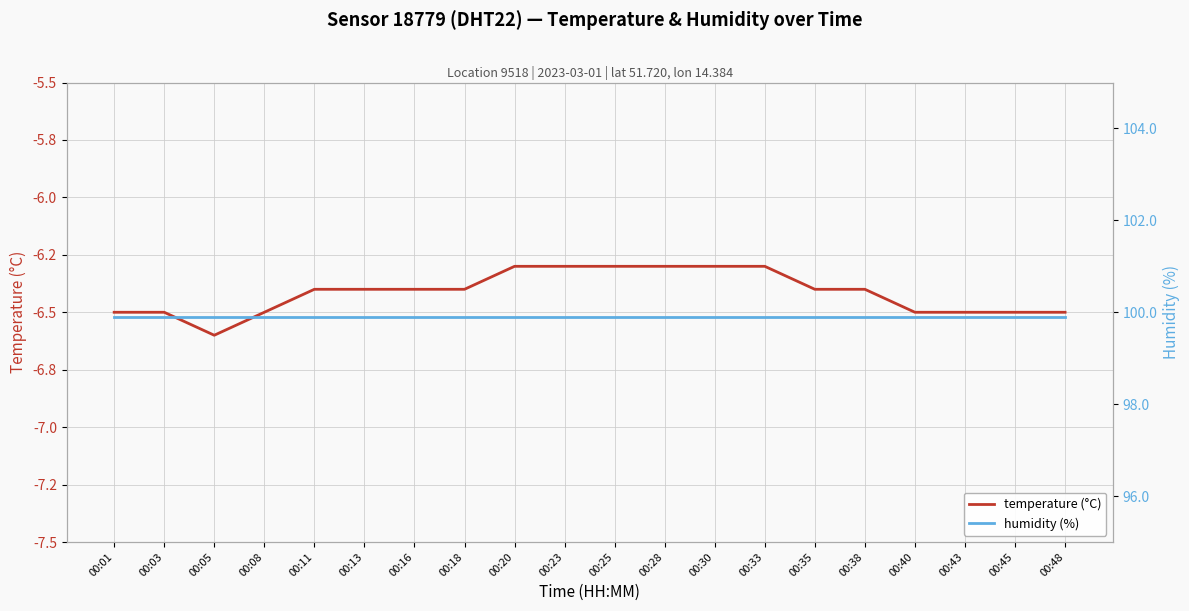

What is the value of the humidity (%) point at the 9th from the left?

99.9